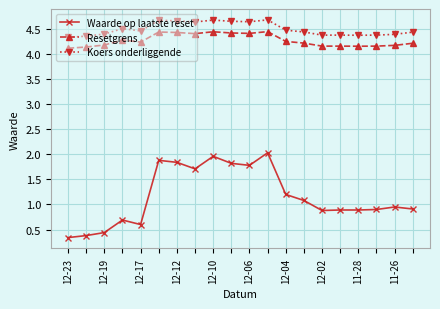

True or false: Koers onderliggende and Resetgrens cross at least once.

False